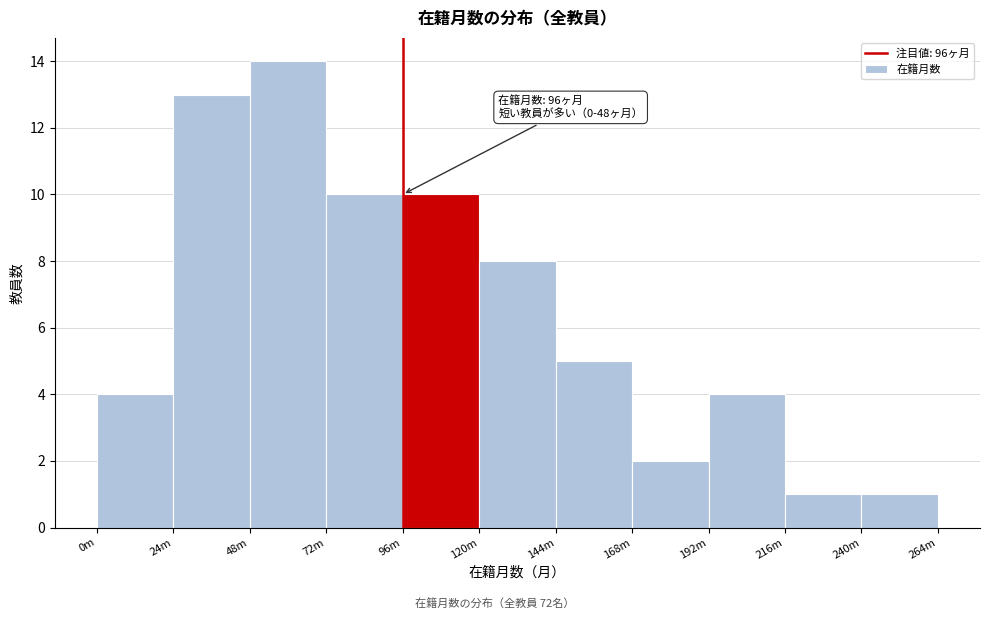

Reading left to right, what are all the values shown in this chart?

0m=4	24m=13	48m=14	72m=10	96m=10	120m=8	144m=5	168m=2	192m=4	216m=1	240m=1